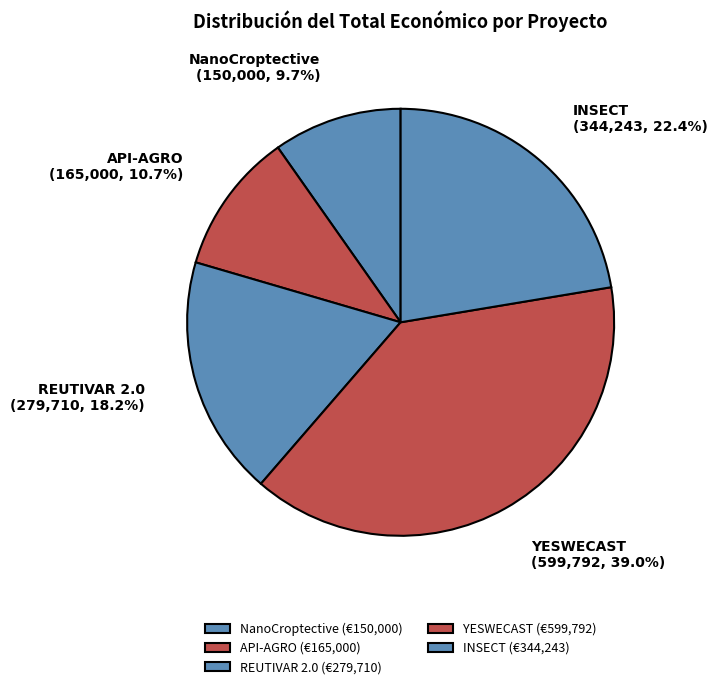

Between YESWECAST and REUTIVAR 2.0, which is larger?

YESWECAST